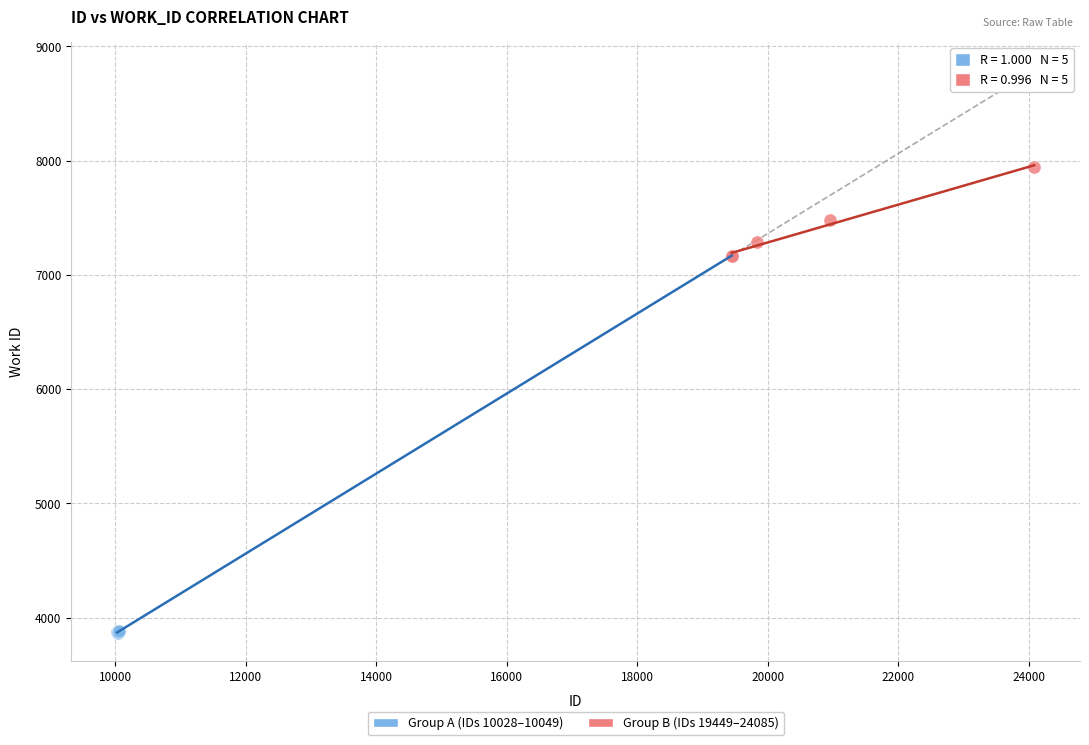

Which series reaches the minimum Y coordinate?

Group A (IDs 10028–10049)